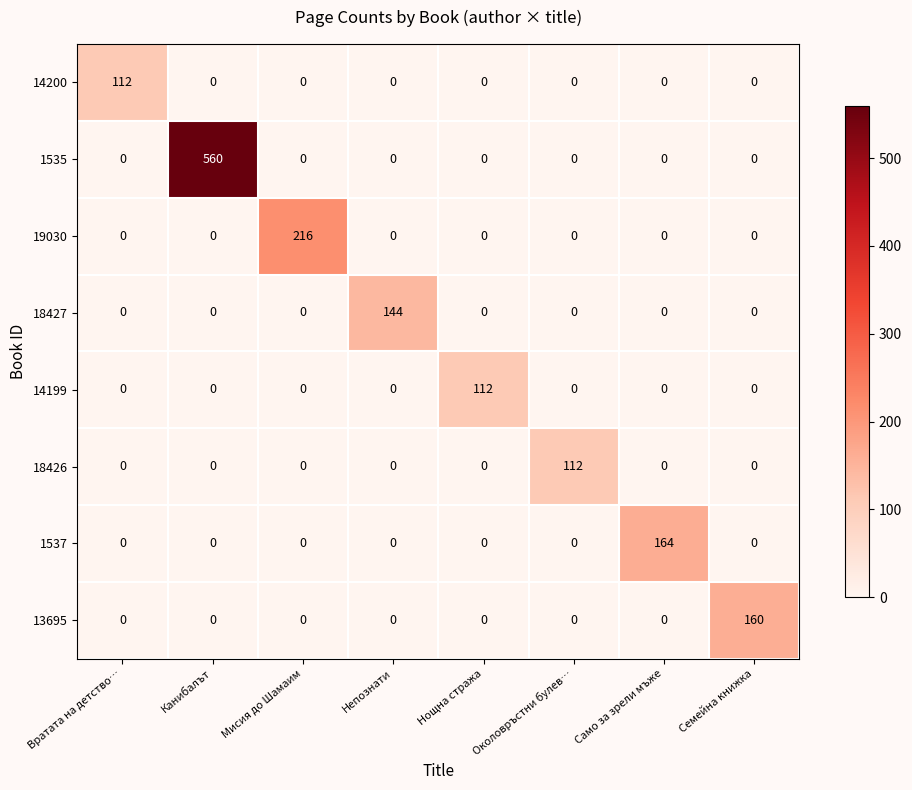

Which series has the largest total across all categories?

1535